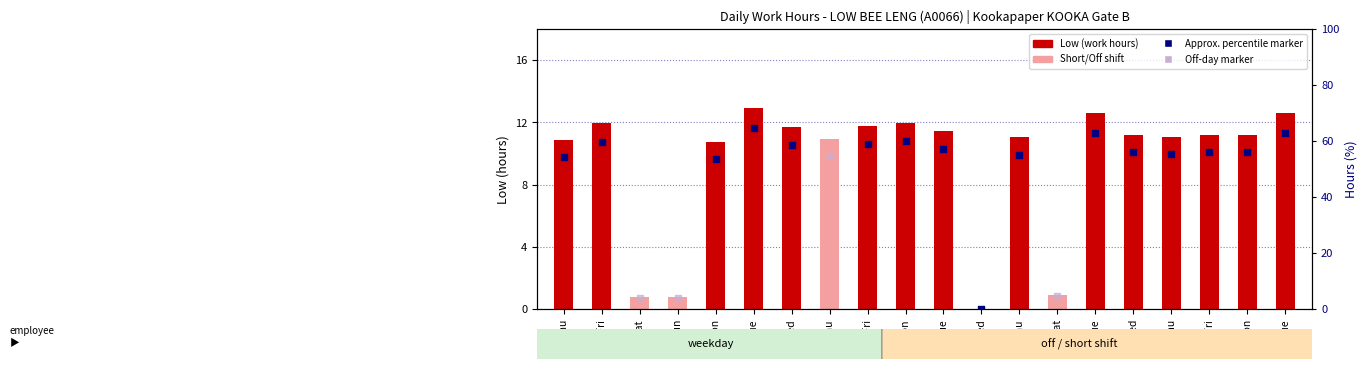

What is the change in value from 29-Sun to 14-Tue?

+11.8